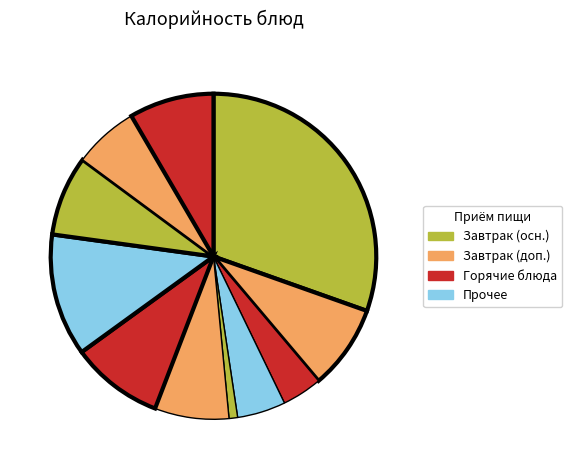

Count the number of slices in the pie.

11